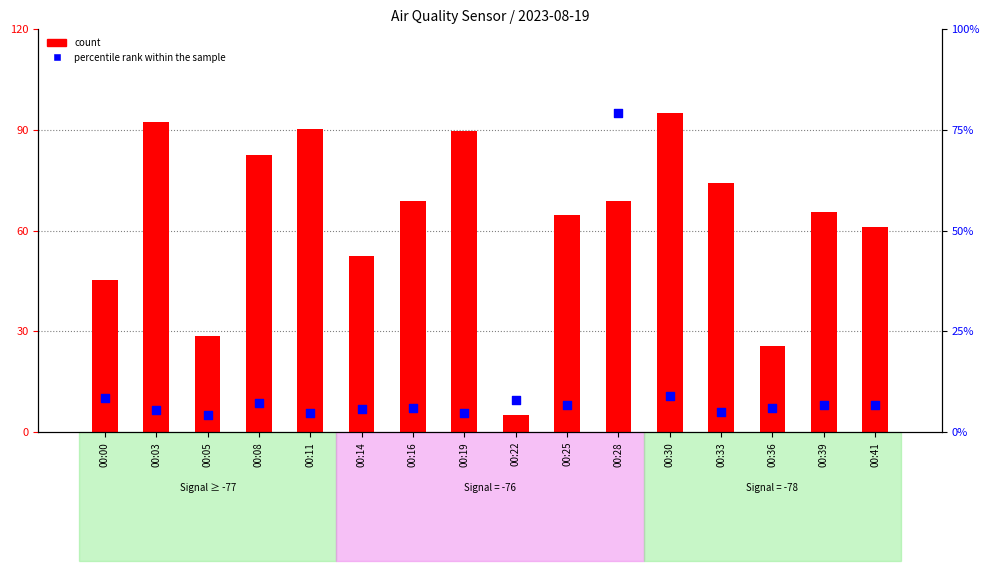

At which category is the sum across all series the highest?

00:28